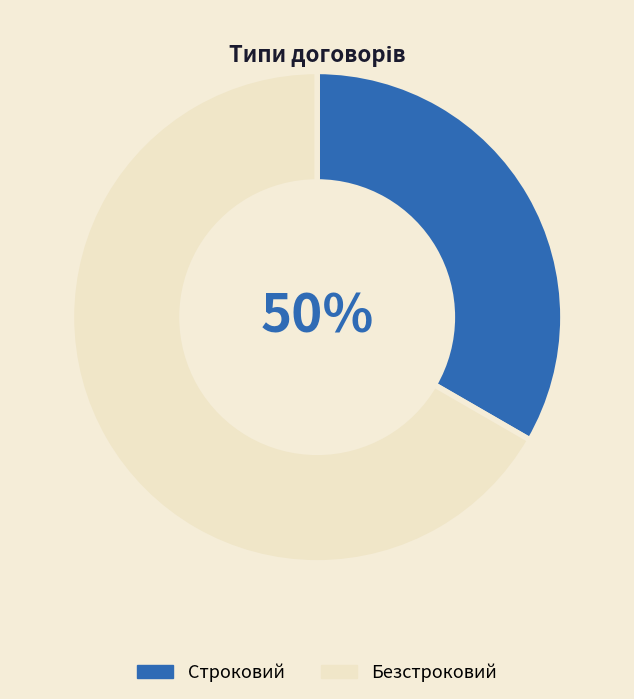

Is it true that Безстроковий is 73% of the pie?

False